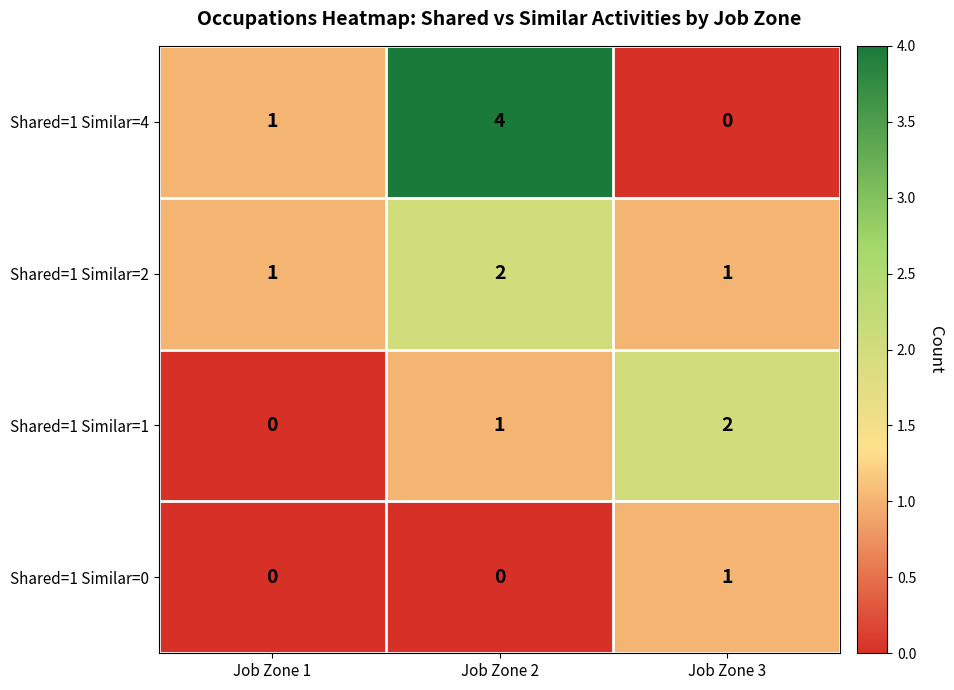

What is the maximum value shown in the chart?

4